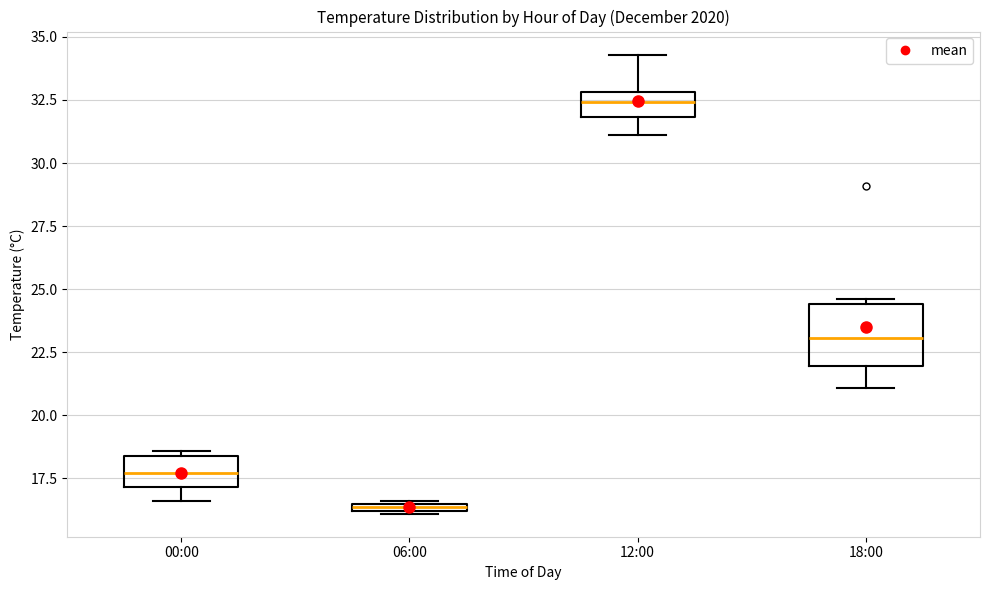

Comparing the boxes themselves (not the whiskers), which one is the tallest?

18:00